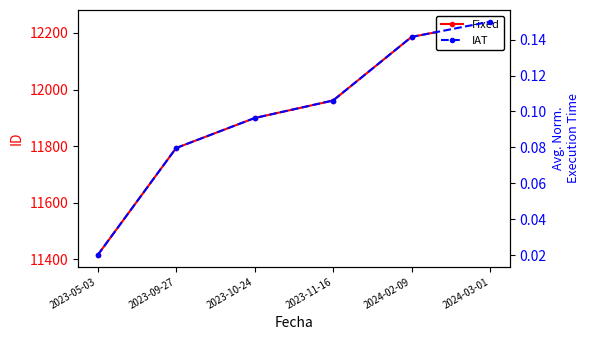

At which label does IAT reach its peak?

2024-03-01